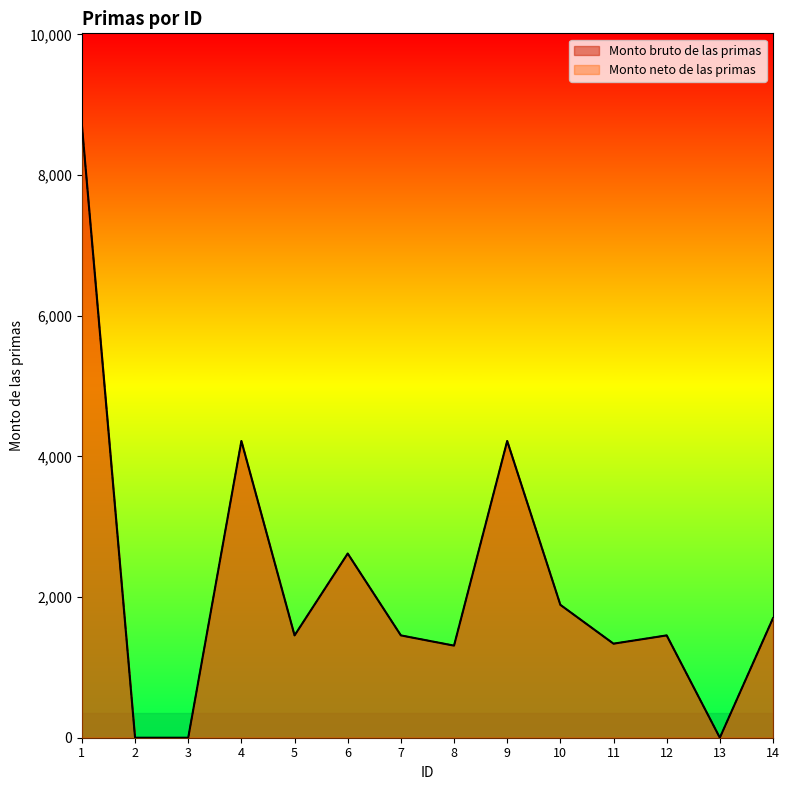

At how many categories does at least one series exceed 6620?

1